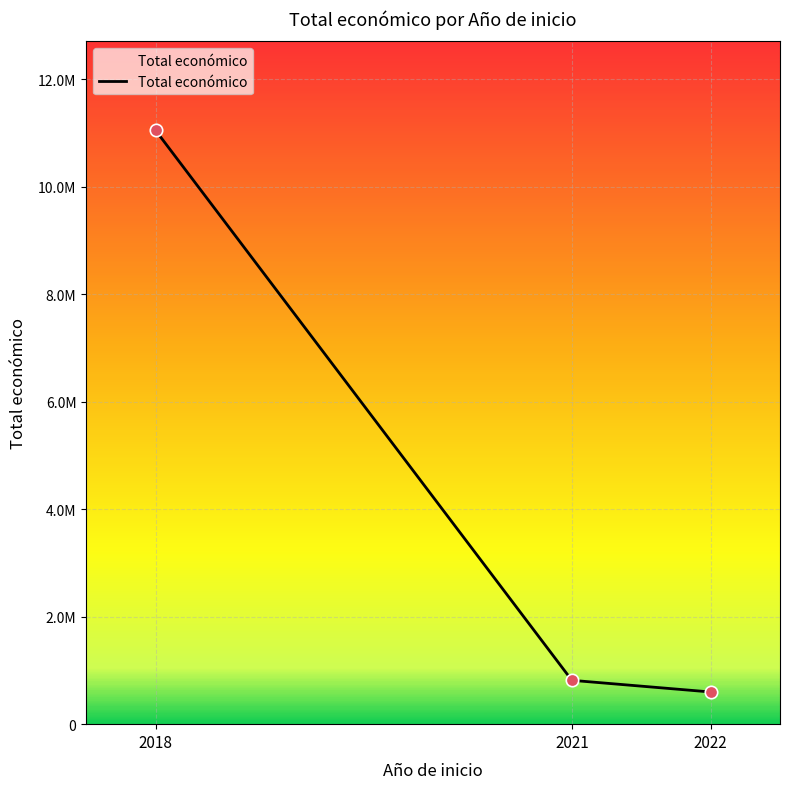

Between 2021 and 2022, which is larger?

2021